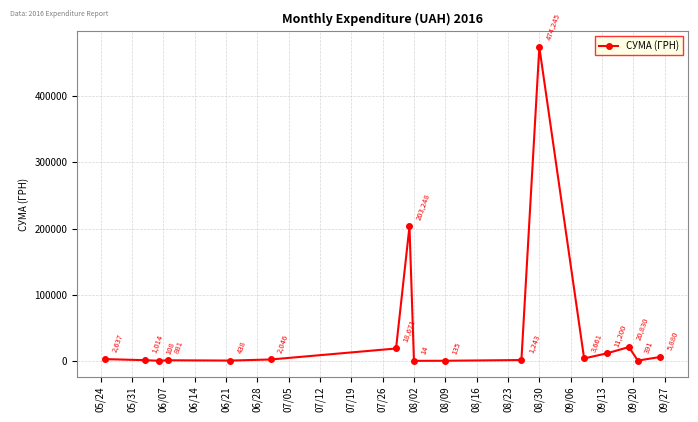

What is the value of the 8th point from the left?

203248.0